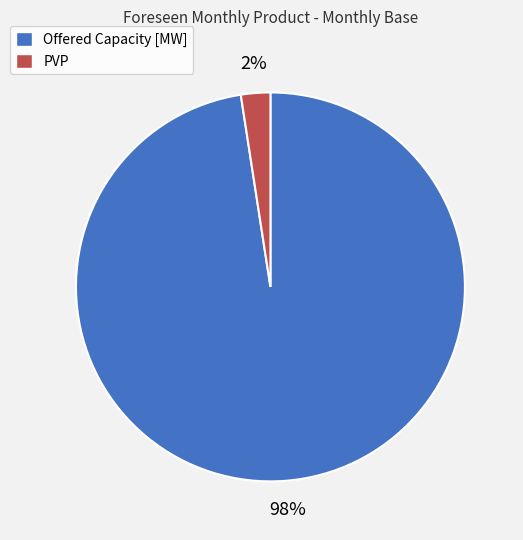

To the nearest percent, what percentage of the pie is PVP?

2%